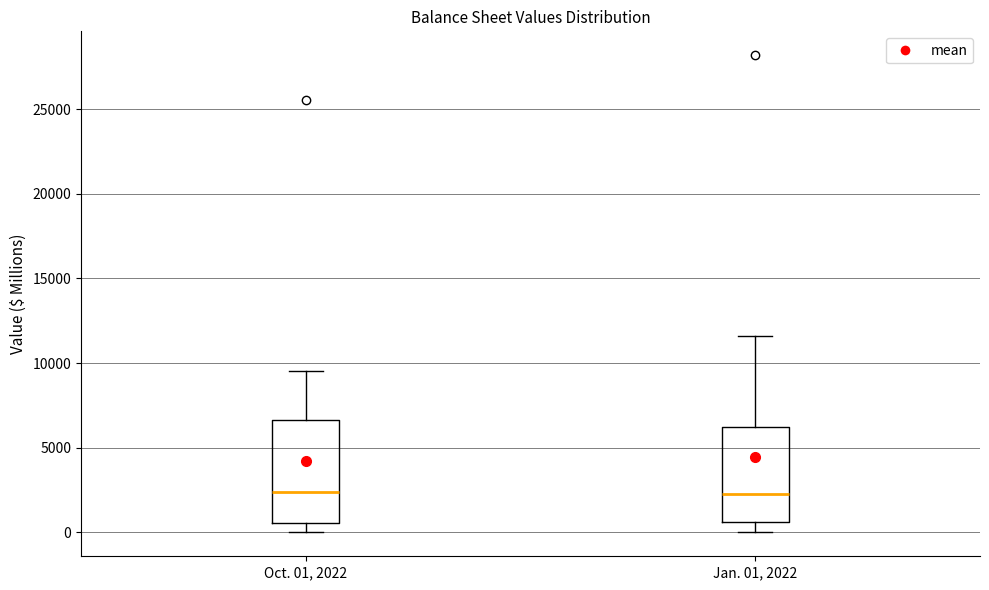

Reading left to right, read every box against the y-axis: the position of its median line, the range the box covers, and the ends of its whiskers. The values are not printed on the chart, so give them approximately, as read against the axis.

Oct. 01, 2022: median 2500, box 500 to 6500, whiskers 0 to 9500
Jan. 01, 2022: median 2500, box 500 to 6000, whiskers 0 to 11500